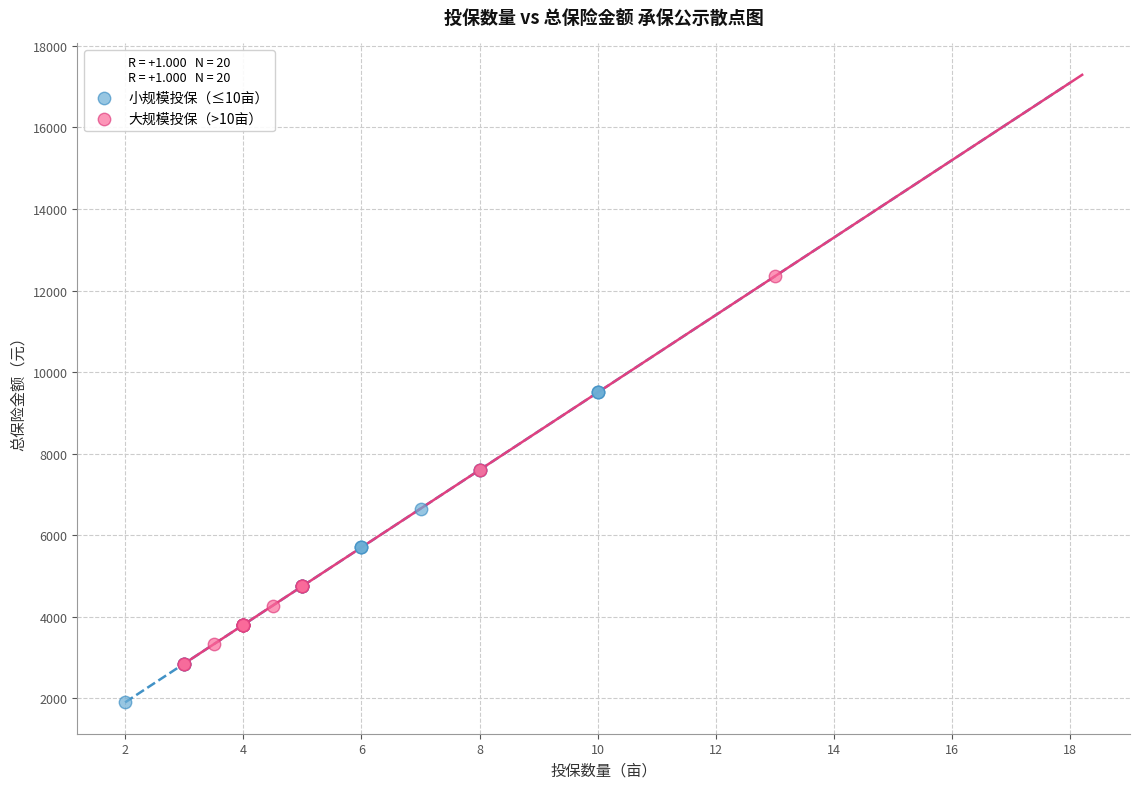

Which series reaches the maximum Y coordinate?

大规模投保（>10亩）